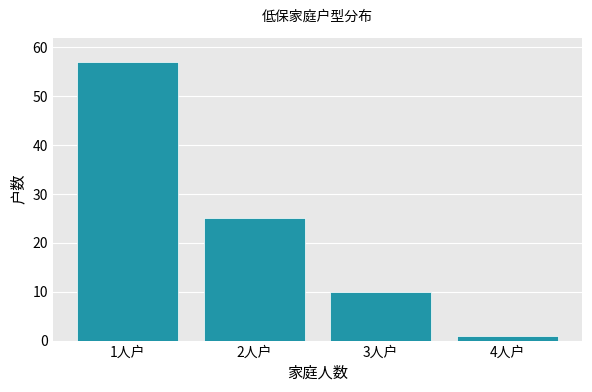

Rank the categories by value from highest to lowest.

1人户, 2人户, 3人户, 4人户